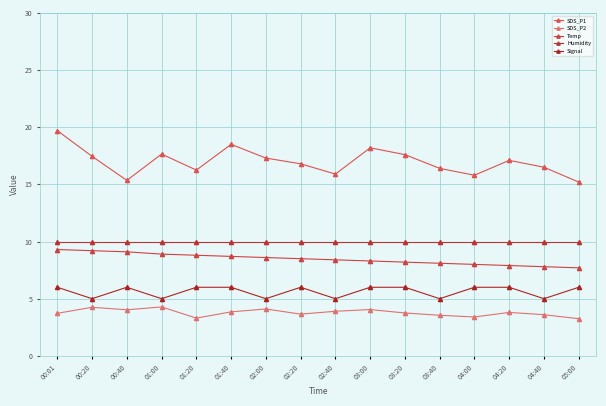

True or false: Signal and Humidity cross at least once.

False